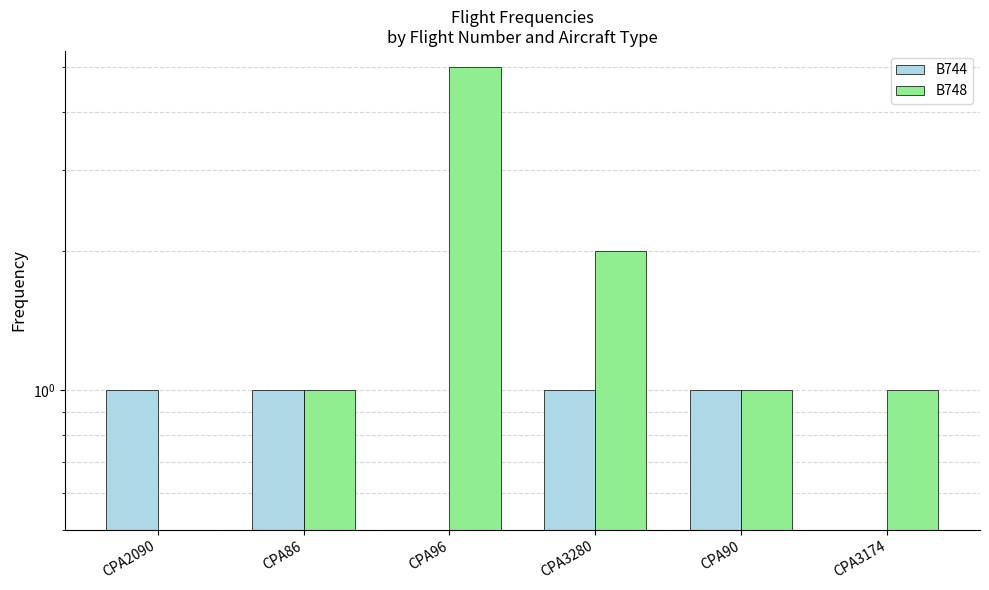

How many groups of bars are there?

6